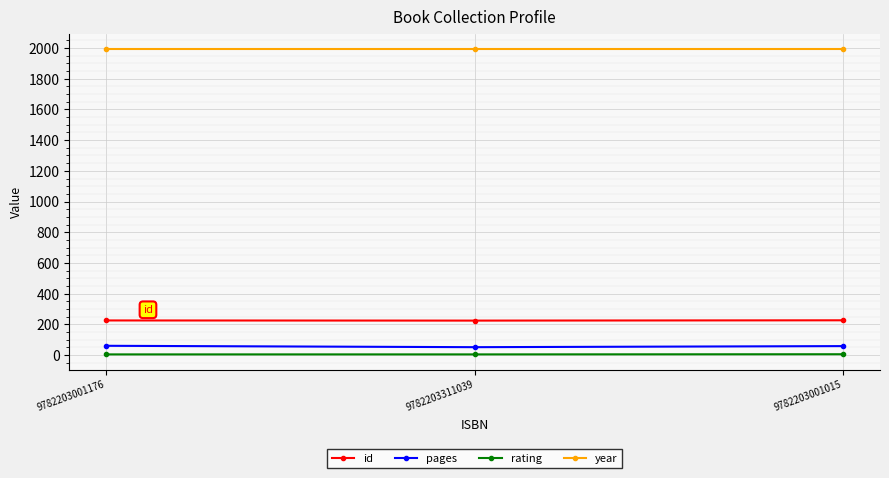

Which series has the largest total across all categories?

year